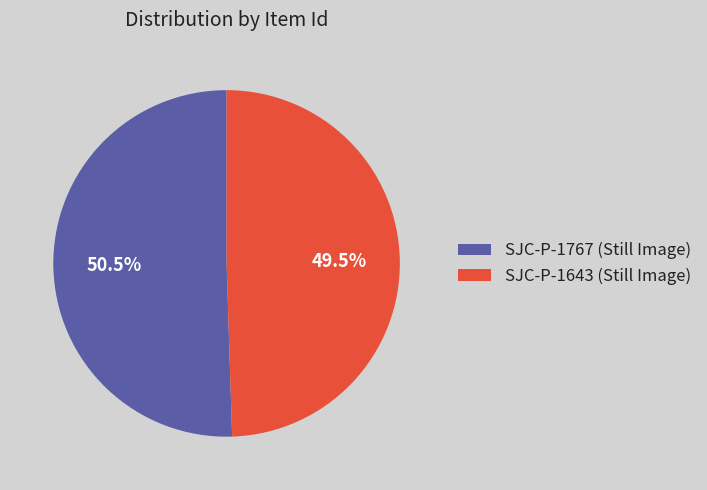

What portion of the pie excludes SJC-P-1643 (Still Image)?

50.5%